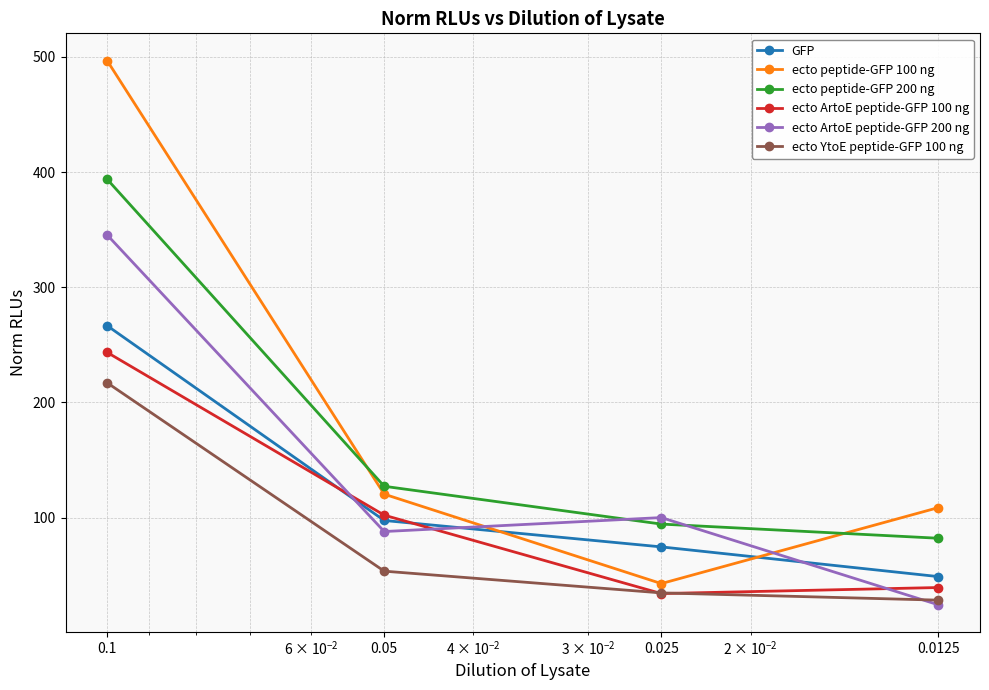

What is the difference between the maximum and minimum values in the ecto peptide-GFP 200 ng series?

311.8